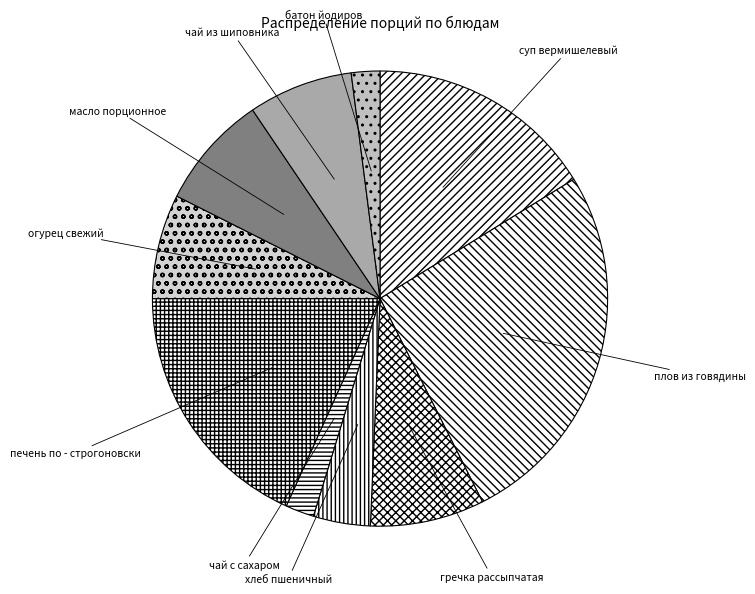

What is the largest slice in the pie chart?

плов из говядины